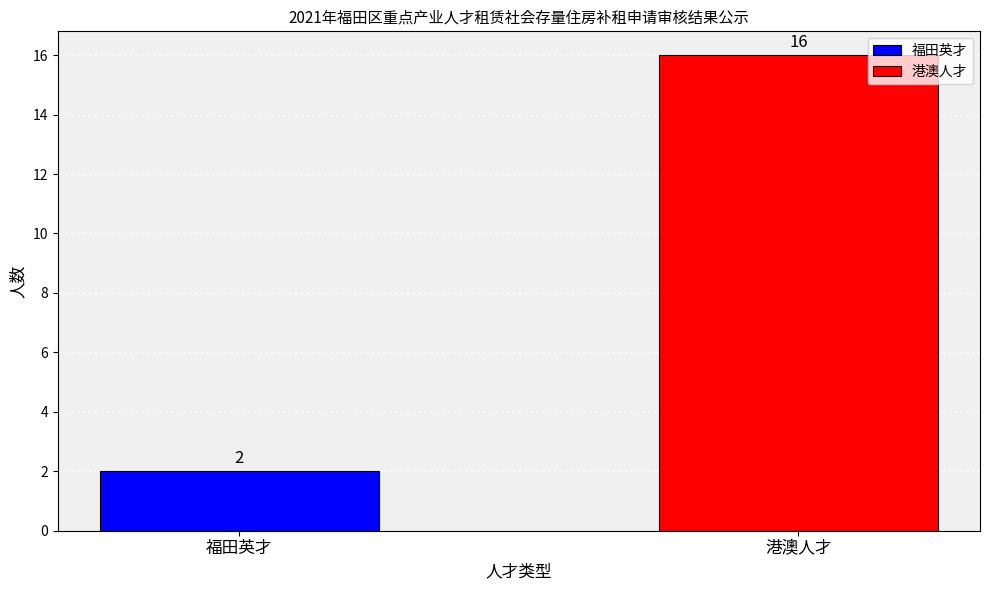

What is the greatest value displayed?

16